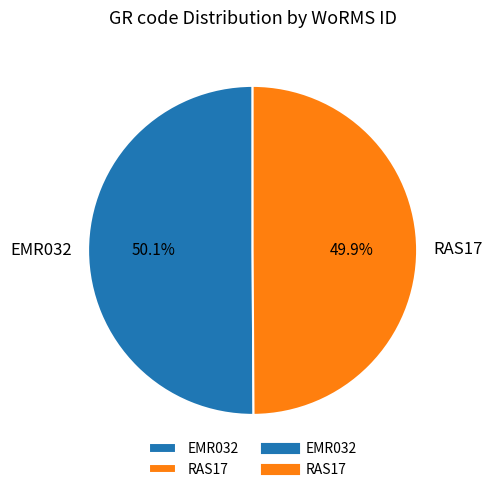

How many segments does this pie chart have?

2